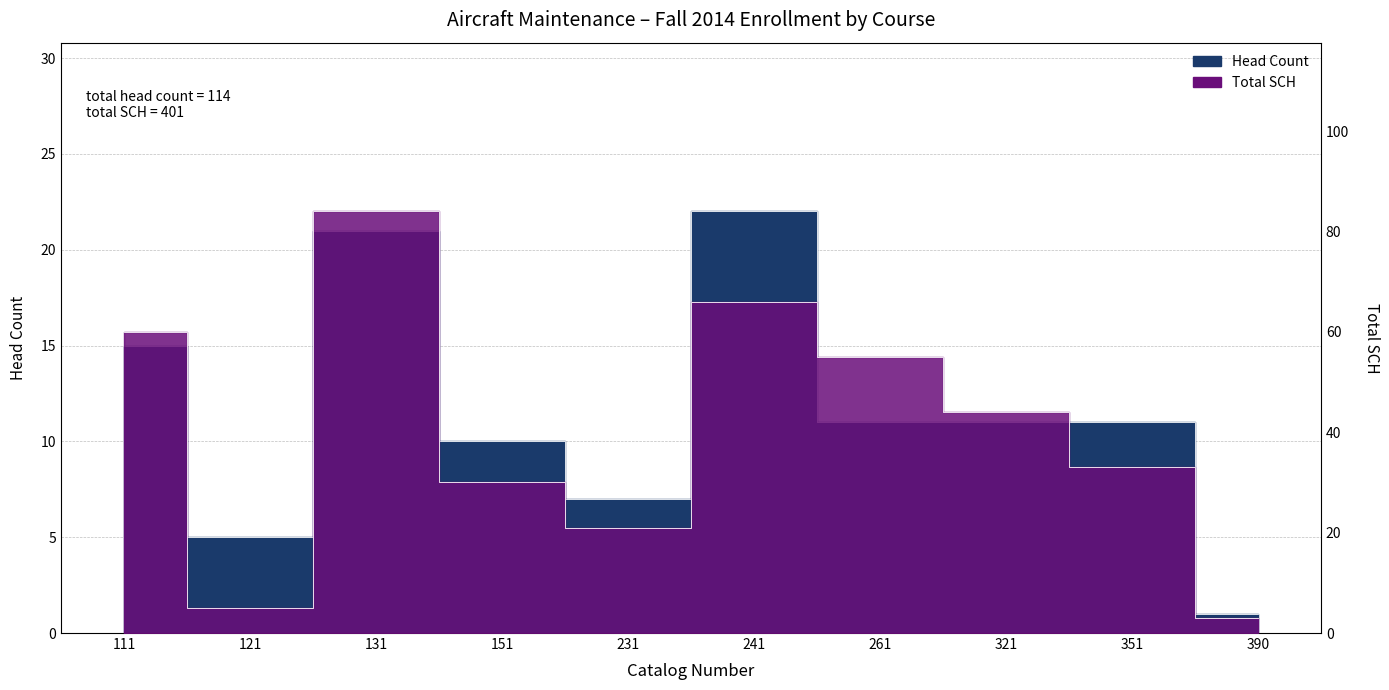

The value of SCH at 351 is 33. True or false?

True